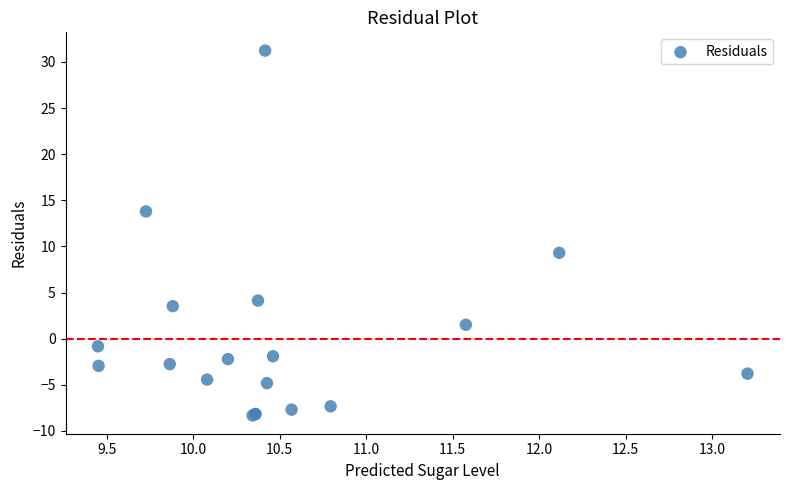

What Y value in the scatter plot is closest to 11?

9.3